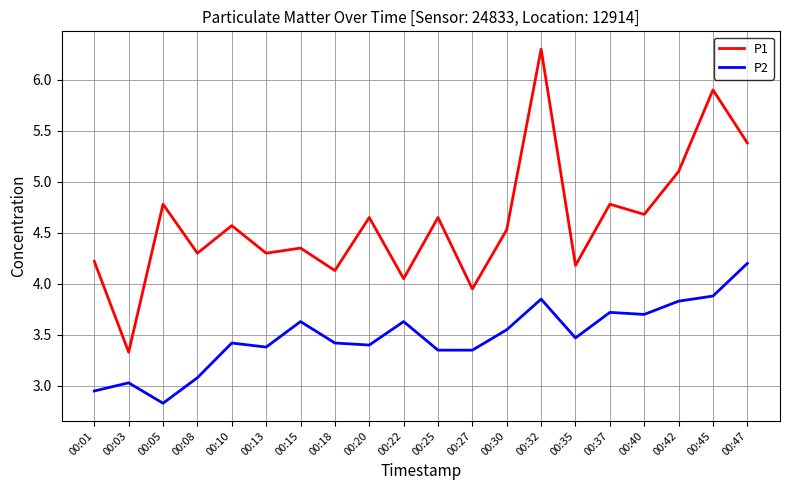

True or false: P1 and P2 intersect in this chart.

False